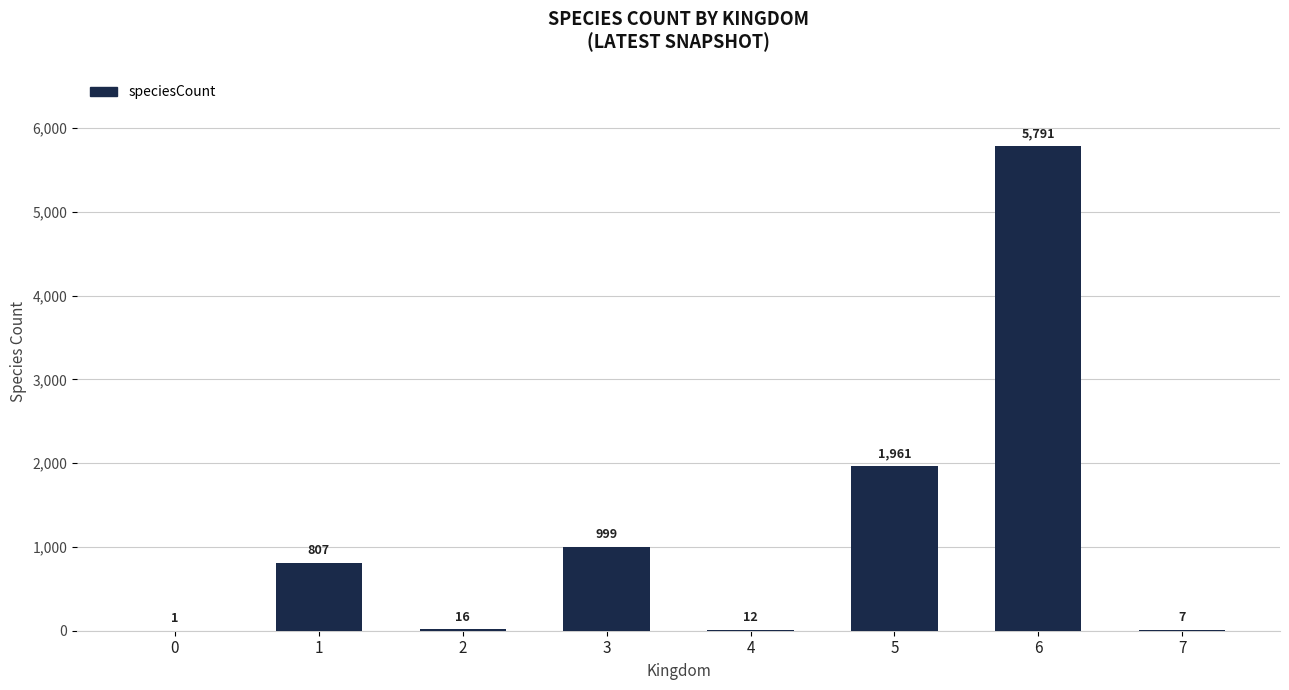

Which label corresponds to the largest value in the chart?

6